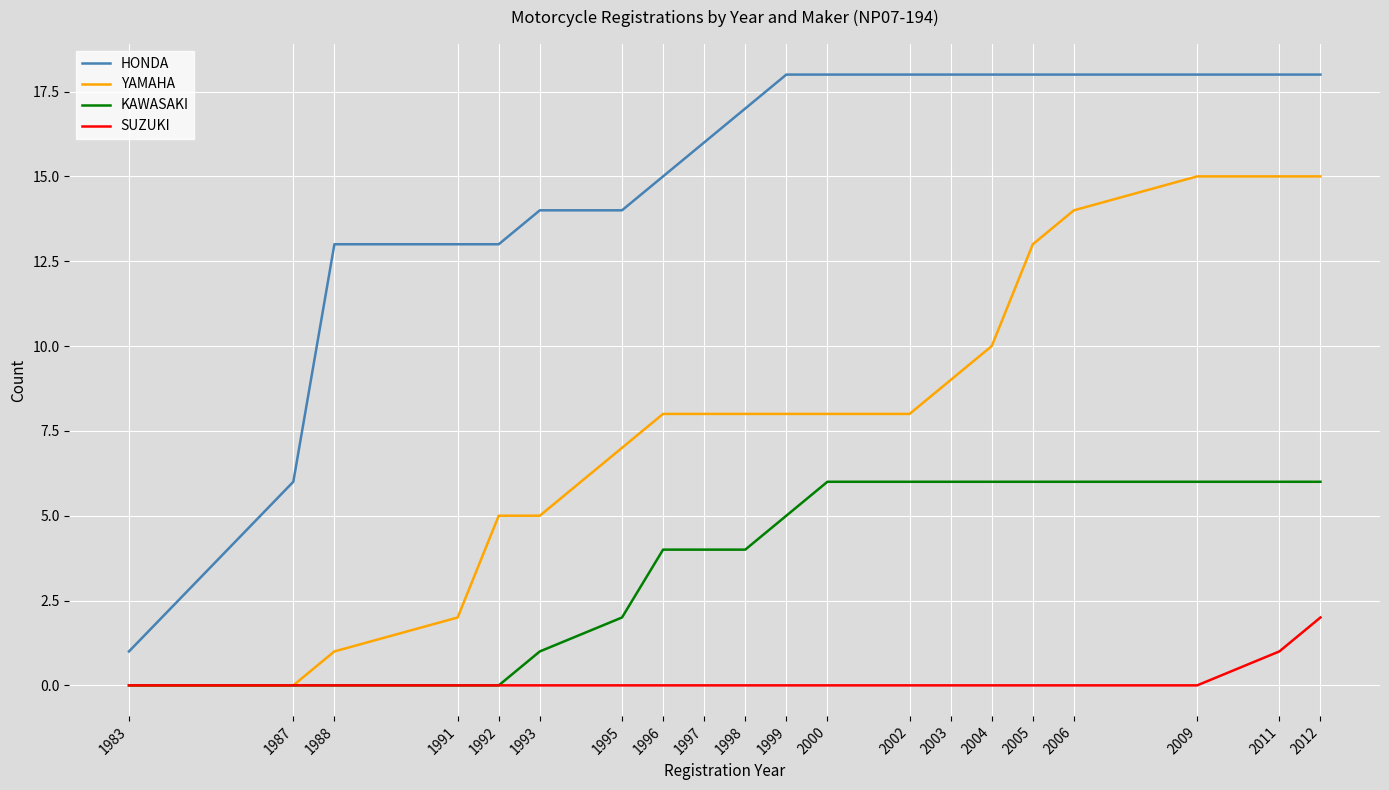

What is the maximum value shown in the chart?

18